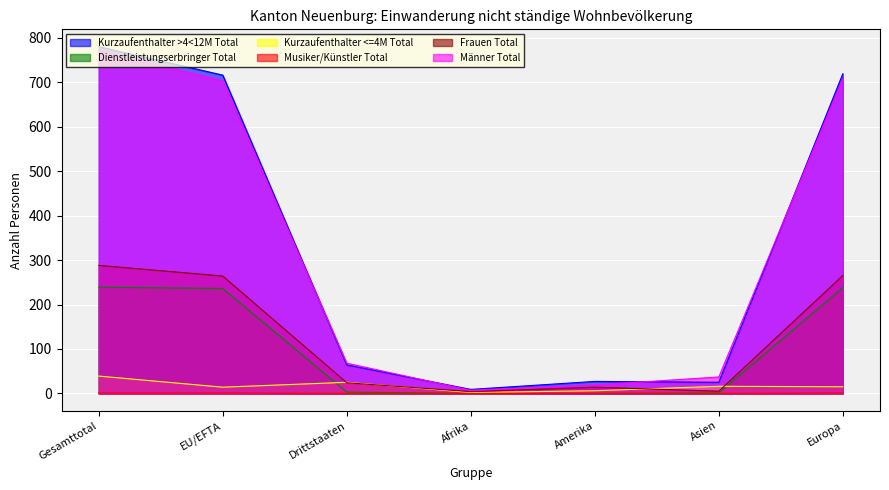

True or false: Kurzaufenthalter >4<12M Total has more than 2 interior local peaks.

False